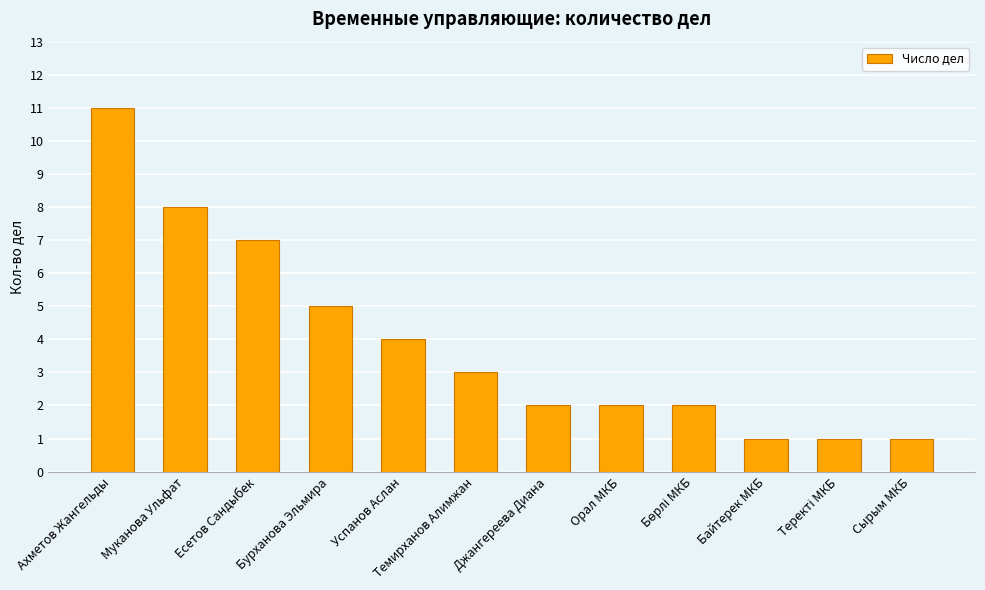

Reading right to left, transcribe all the data shown in this chart.

1	1	1	2	2	2	3	4	5	7	8	11